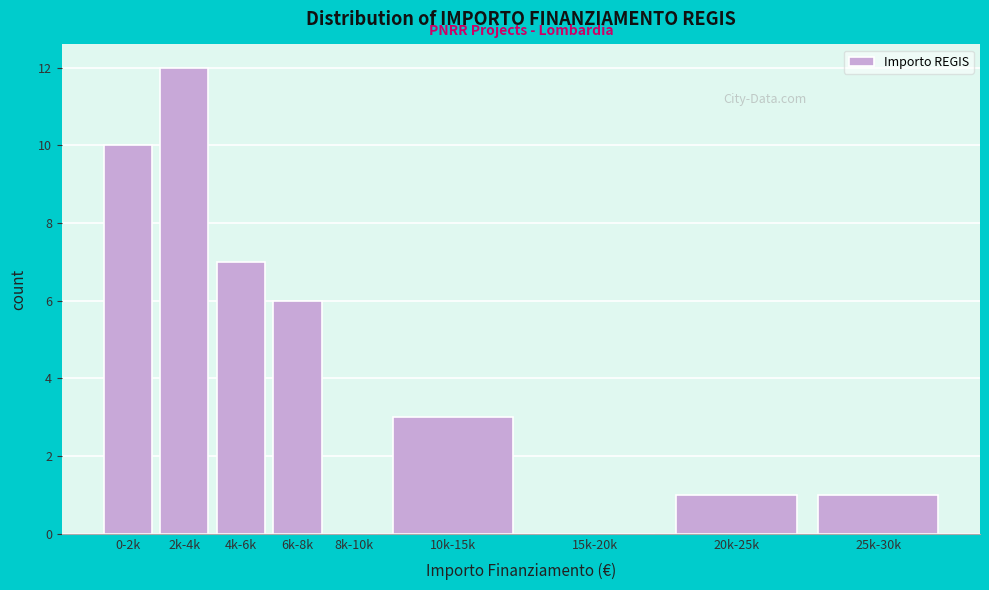

Reading left to right, extract all data points from this chart.

0-2k=10	2k-4k=12	4k-6k=7	6k-8k=6	8k-10k=0	10k-15k=3	15k-20k=0	20k-25k=1	25k-30k=1